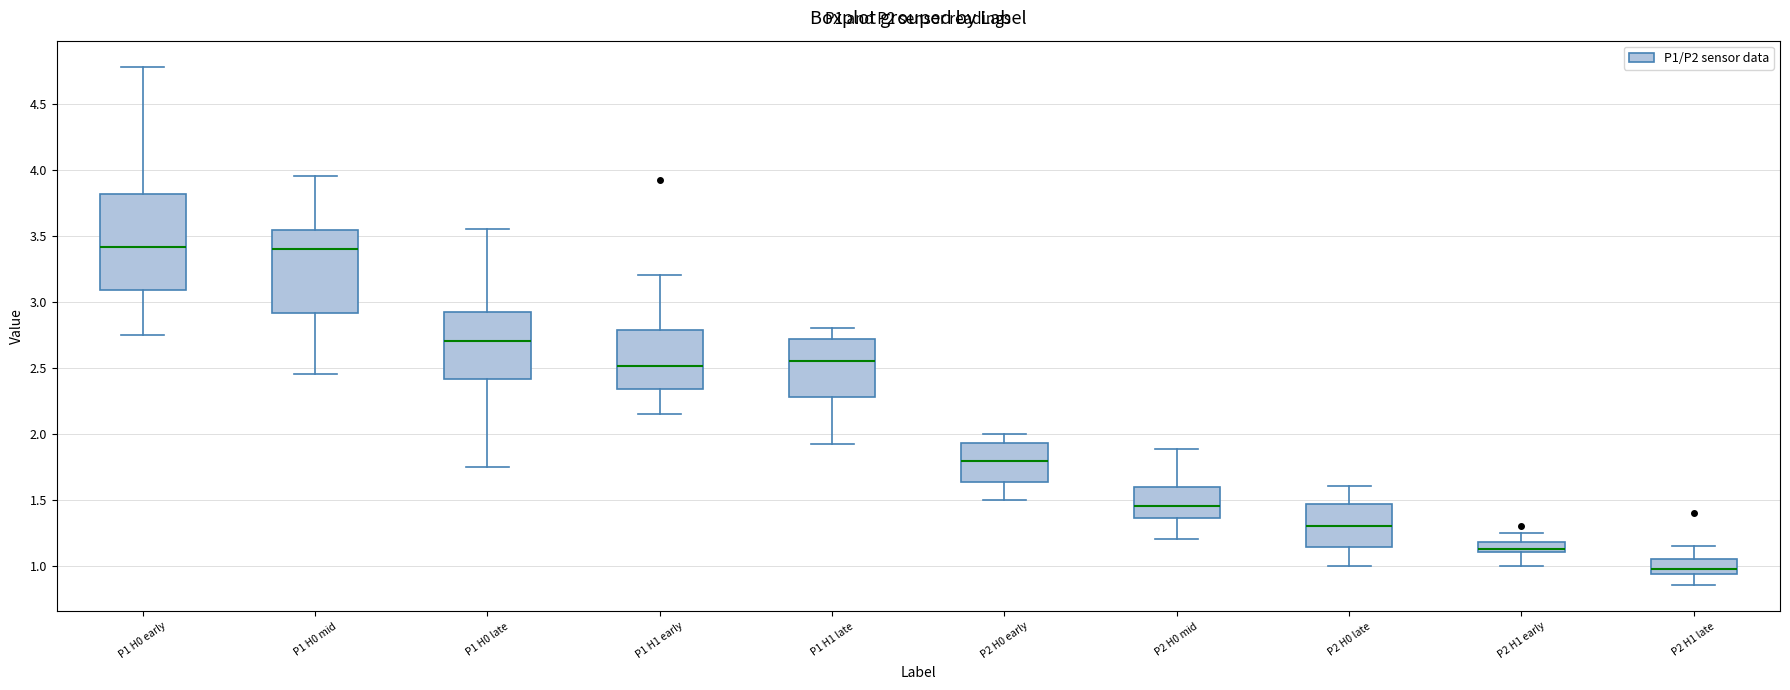

Where does the upper whisker of the box for P2 H0 early end on the y-axis? The values are not printed on the chart, so give them approximately, as read against the axis.

2.00